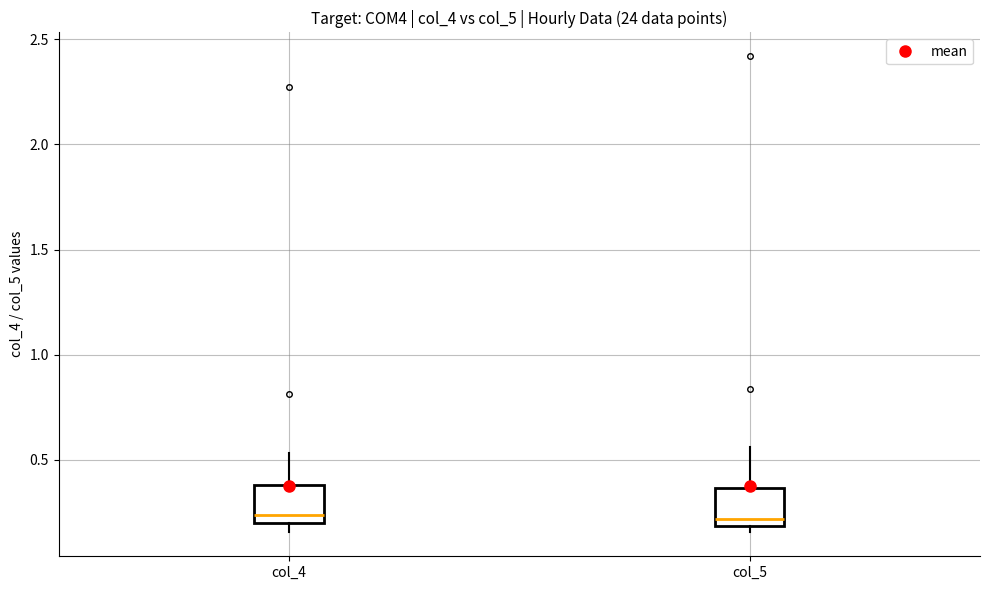

Where does the median line of the box for col_4 sit on the y-axis? The values are not printed on the chart, so give them approximately, as read against the axis.

0.25